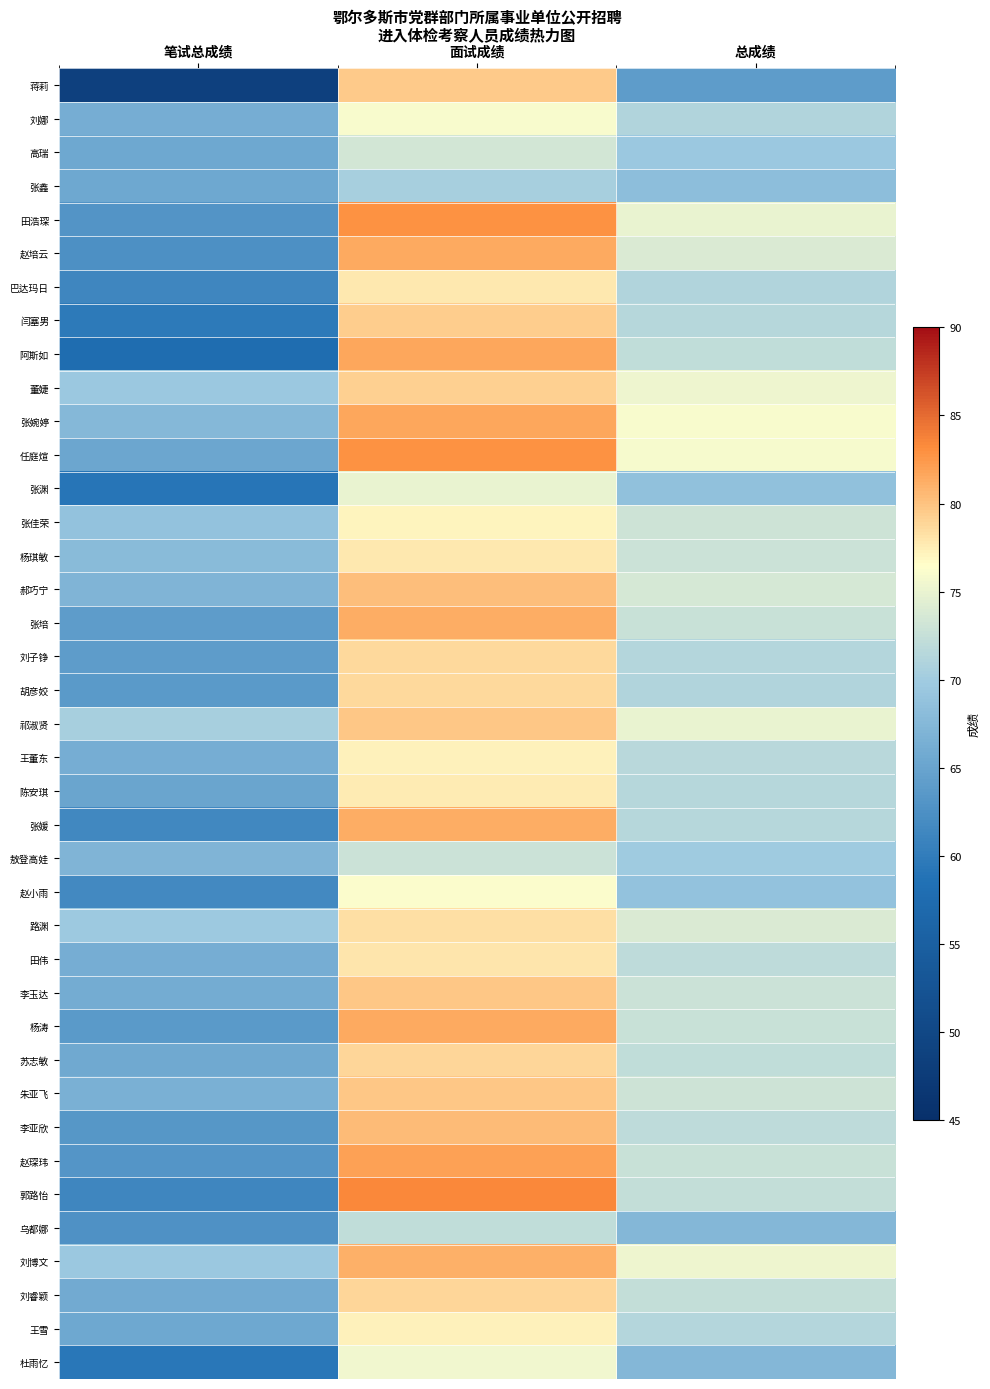

List the series in order of their peak value, highest first.

郭路怡, 任庭煊, 田浩琛, 赵琛玮, 张婉婷, 阿斯如, 杨涛, 赵培云, 张媛, 张培, 刘博文, 李亚欣, 郝巧宁, 李玉达, 祁淑贤, 朱亚飞, 蒋莉, 闫塞男, 董婕, 刘睿颖, 苏志敏, 胡彦姣, 刘子铮, 路渊, 田伟, 杨琪敏, 巴达玛日, 陈安琪, 王董东, 王雪, 张佳荣, 赵小雨, 刘娜, 杜雨忆, 张渊, 高瑞, 敖登高娃, 乌都娜, 张鑫